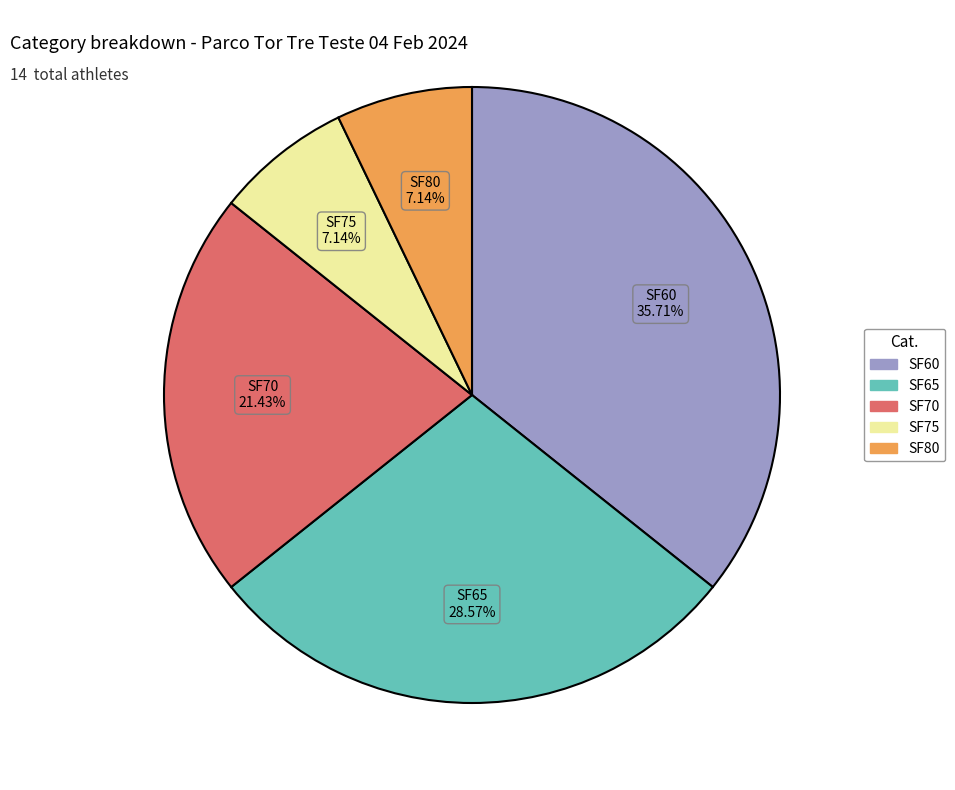

What is the largest slice in the pie chart?

SF60